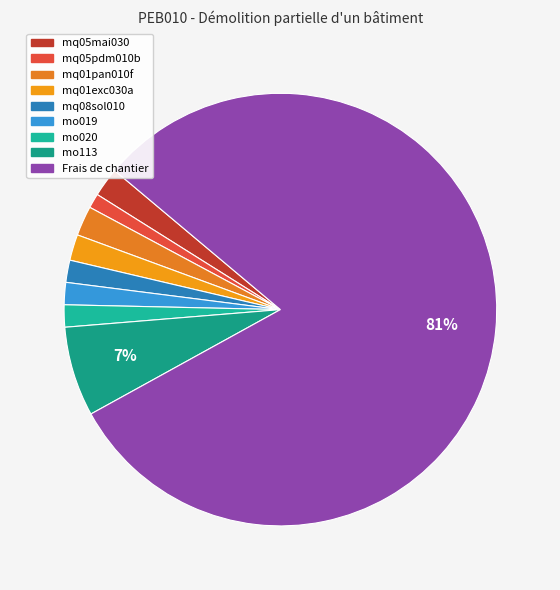

To the nearest percent, what is the average slice percentage?

11%